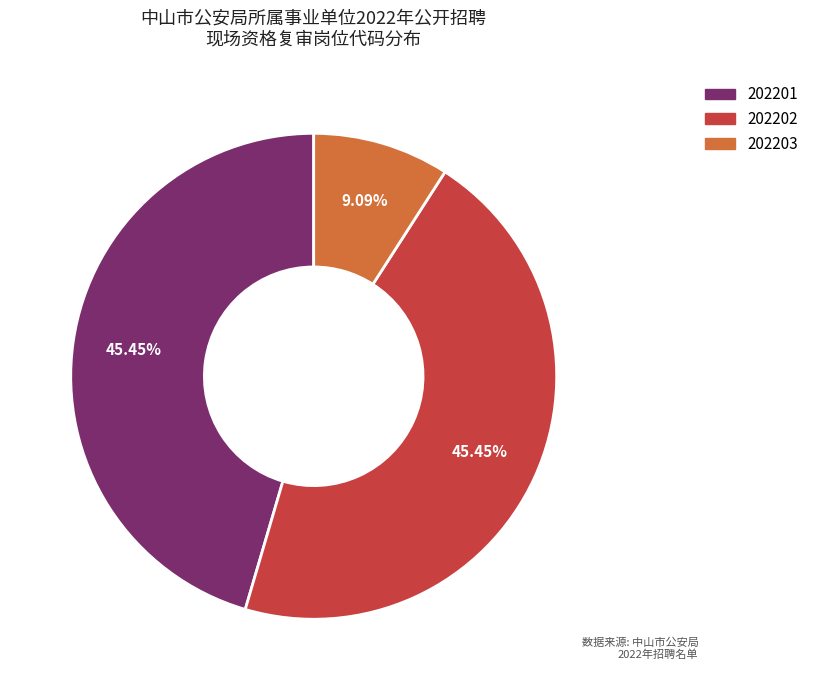

To the nearest percent, what is the difference between the largest and smallest slice percentages?

36%